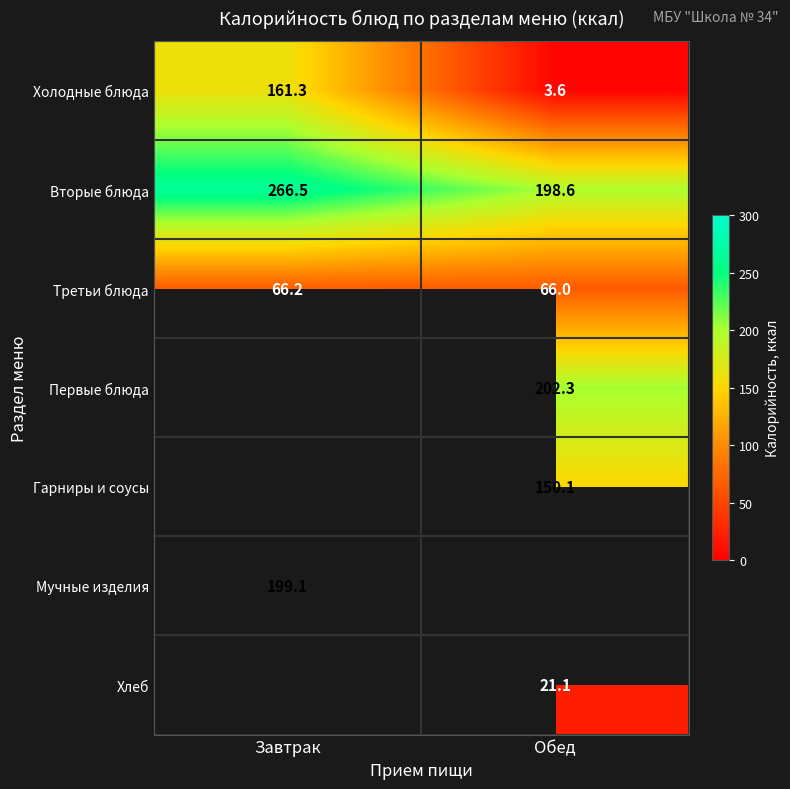

What is the maximum value for Третьи блюда?

66.2